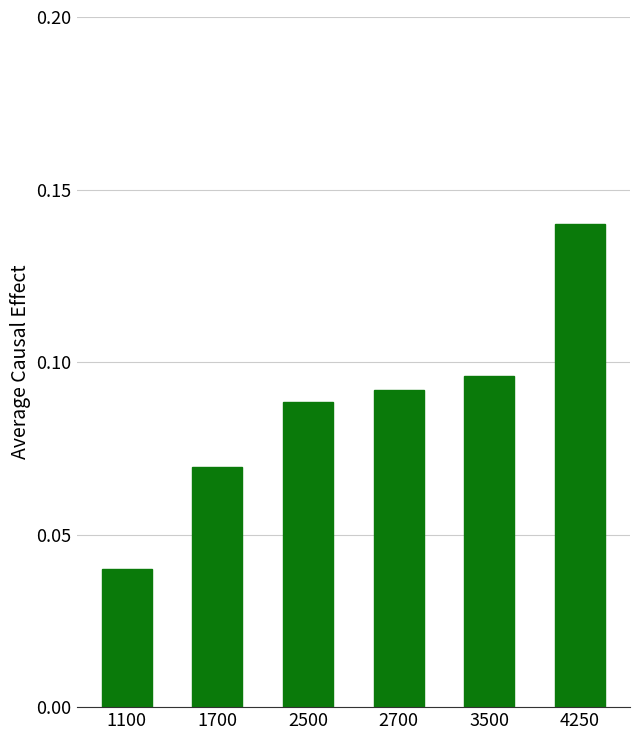

Which has a higher value, 1700 or 3500?

3500